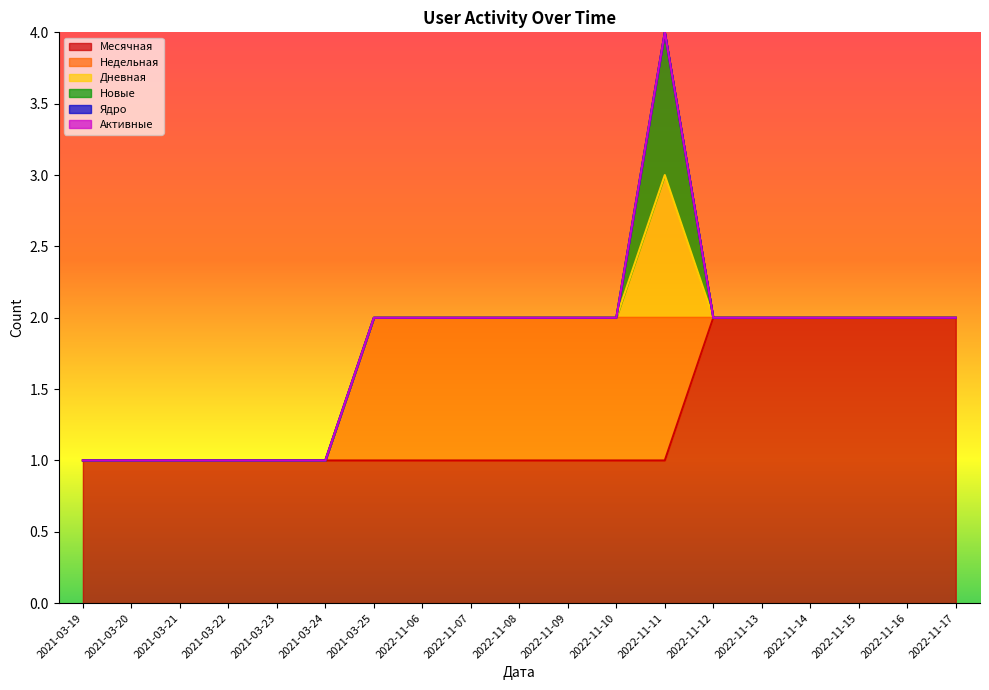

Reading left to right, what are all the values shown in this chart?

Месячная: 2021-03-19=1	2021-03-20=1	2021-03-21=1	2021-03-22=1	2021-03-23=1	2021-03-24=1	2021-03-25=1	2022-11-06=1	2022-11-07=1	2022-11-08=1	2022-11-09=1	2022-11-10=1	2022-11-11=1	2022-11-12=2	2022-11-13=2	2022-11-14=2	2022-11-15=2	2022-11-16=2	2022-11-17=2
Недельная: 2021-03-19=0	2021-03-20=0	2021-03-21=0	2021-03-22=0	2021-03-23=0	2021-03-24=0	2021-03-25=1	2022-11-06=1	2022-11-07=1	2022-11-08=1	2022-11-09=1	2022-11-10=1	2022-11-11=1	2022-11-12=0	2022-11-13=0	2022-11-14=0	2022-11-15=0	2022-11-16=0	2022-11-17=0
Дневная: 2021-03-19=0	2021-03-20=0	2021-03-21=0	2021-03-22=0	2021-03-23=0	2021-03-24=0	2021-03-25=0	2022-11-06=0	2022-11-07=0	2022-11-08=0	2022-11-09=0	2022-11-10=0	2022-11-11=1	2022-11-12=0	2022-11-13=0	2022-11-14=0	2022-11-15=0	2022-11-16=0	2022-11-17=0
Новые: 2021-03-19=0	2021-03-20=0	2021-03-21=0	2021-03-22=0	2021-03-23=0	2021-03-24=0	2021-03-25=0	2022-11-06=0	2022-11-07=0	2022-11-08=0	2022-11-09=0	2022-11-10=0	2022-11-11=1	2022-11-12=0	2022-11-13=0	2022-11-14=0	2022-11-15=0	2022-11-16=0	2022-11-17=0
Ядро: 2021-03-19=0	2021-03-20=0	2021-03-21=0	2021-03-22=0	2021-03-23=0	2021-03-24=0	2021-03-25=0	2022-11-06=0	2022-11-07=0	2022-11-08=0	2022-11-09=0	2022-11-10=0	2022-11-11=0	2022-11-12=0	2022-11-13=0	2022-11-14=0	2022-11-15=0	2022-11-16=0	2022-11-17=0
Активные: 2021-03-19=0	2021-03-20=0	2021-03-21=0	2021-03-22=0	2021-03-23=0	2021-03-24=0	2021-03-25=0	2022-11-06=0	2022-11-07=0	2022-11-08=0	2022-11-09=0	2022-11-10=0	2022-11-11=0	2022-11-12=0	2022-11-13=0	2022-11-14=0	2022-11-15=0	2022-11-16=0	2022-11-17=0